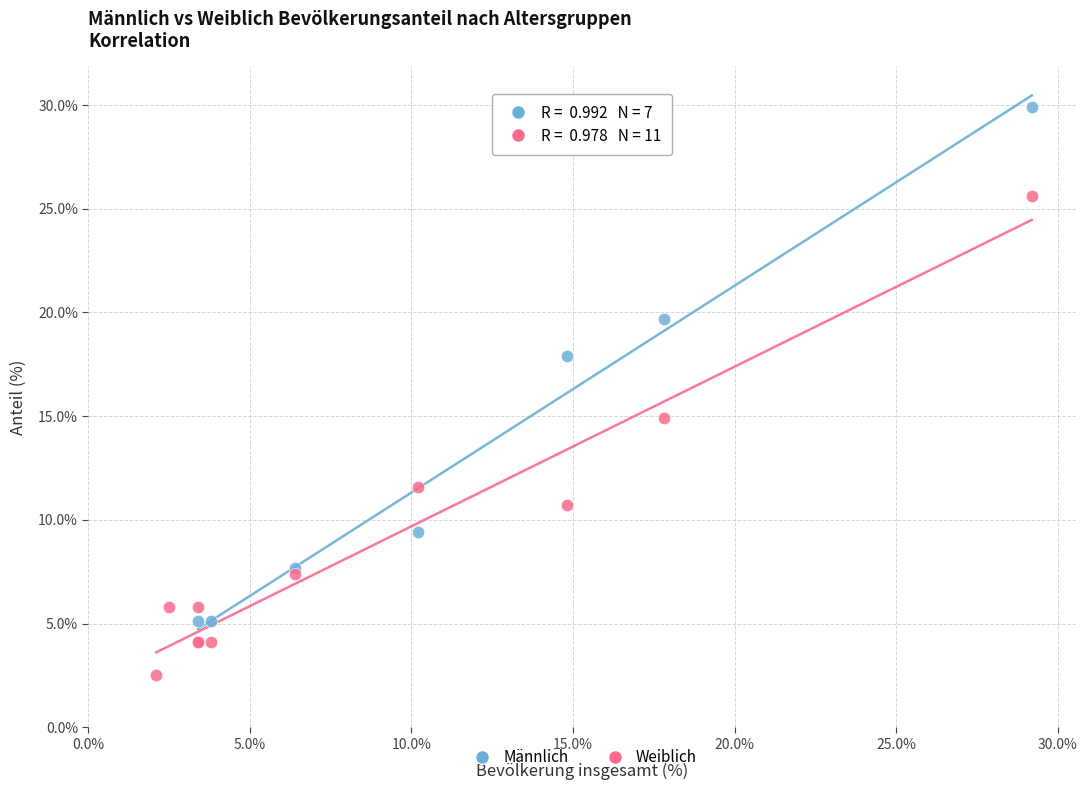

Which series has the widest spread of Y values?

Männlich